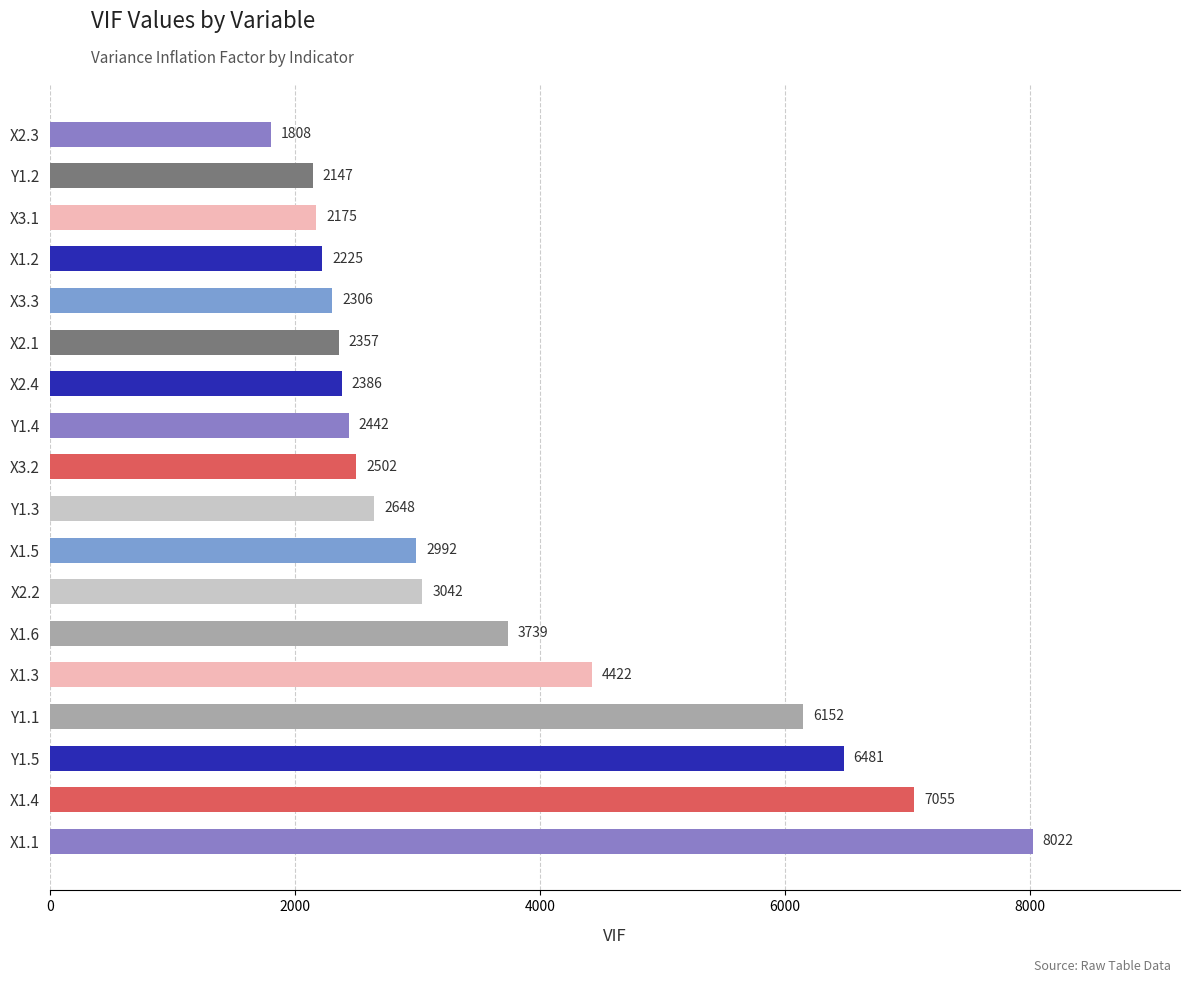

How many values are below 2648?

9